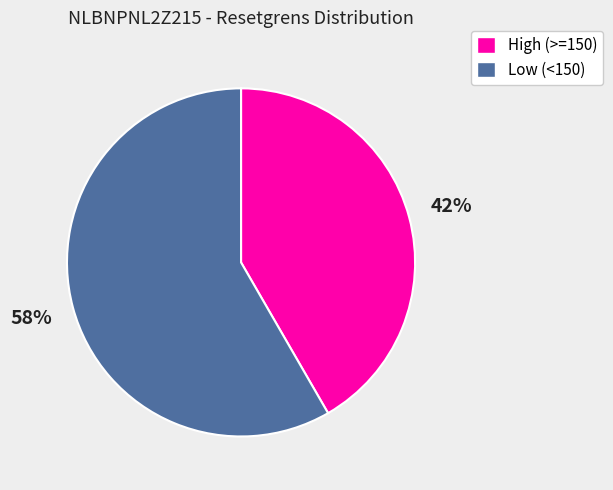

Is there any slice that represents more than half of the pie?

Yes